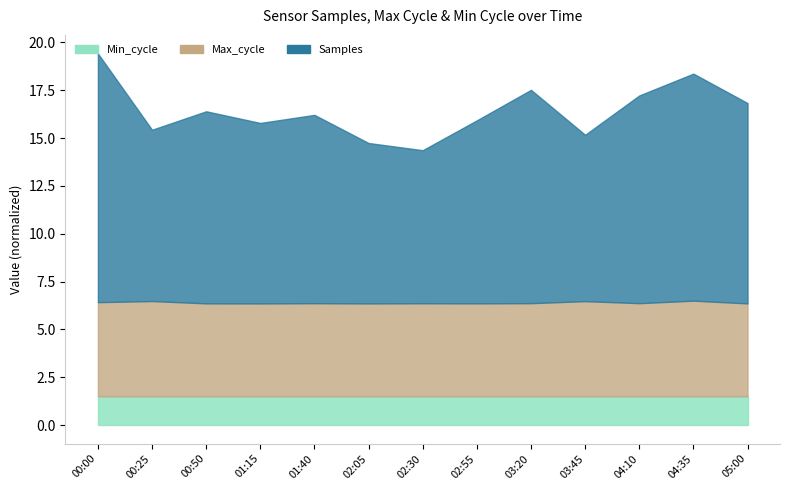

Is it true that Max_cycle_line equals 6.5 at 00:25?

True